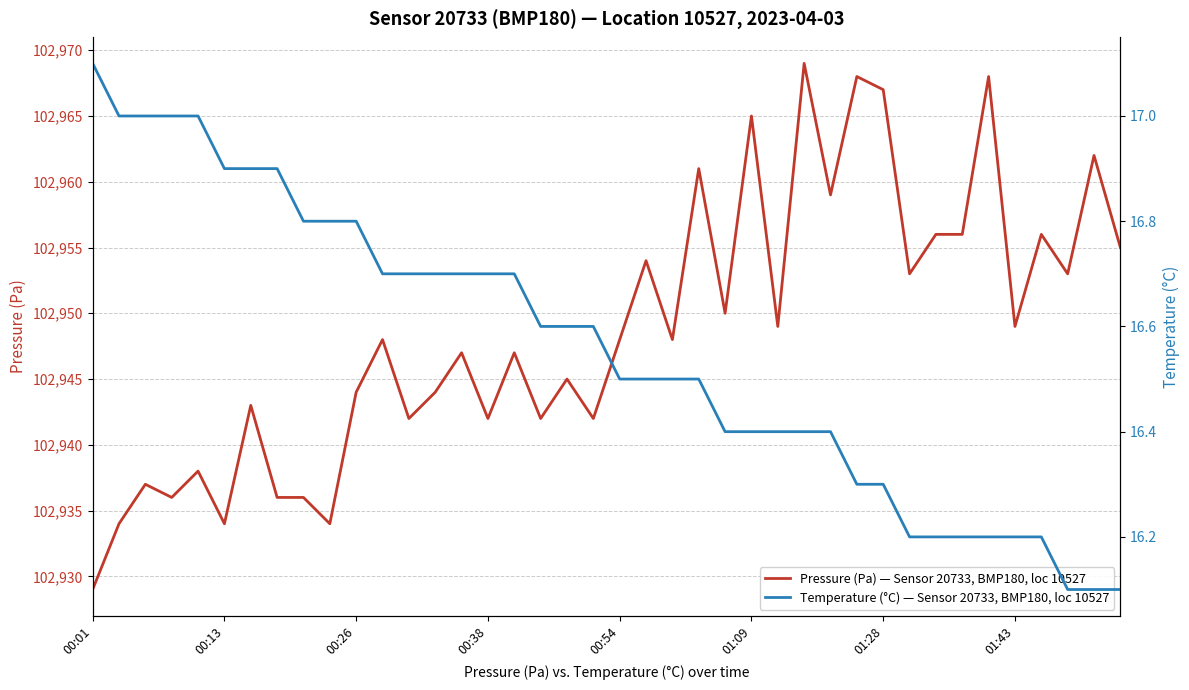

Is this an area chart (filled region under the line)?

No